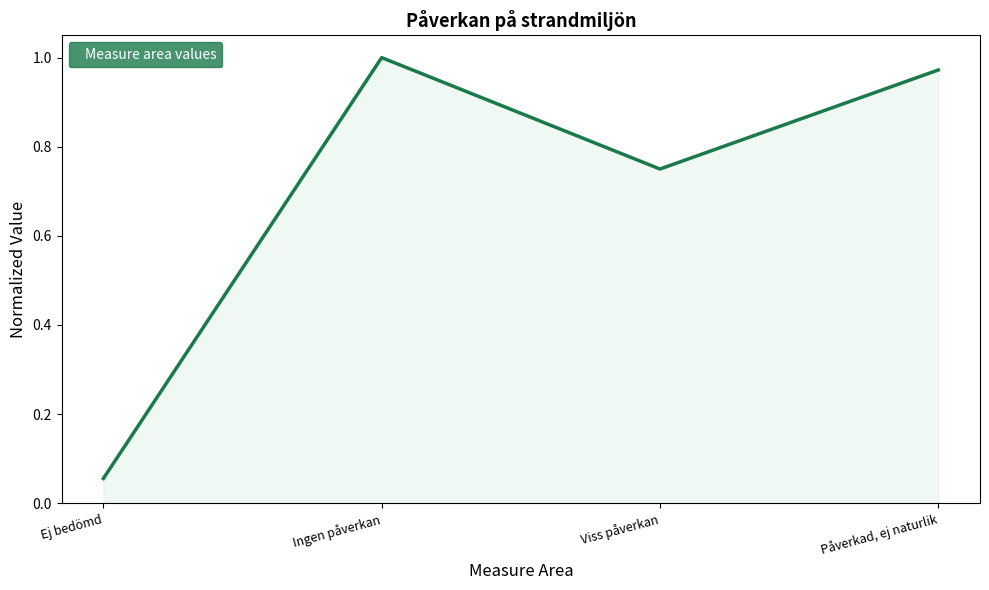

At which category does the chart reach its minimum across all series?

Ej bedömd